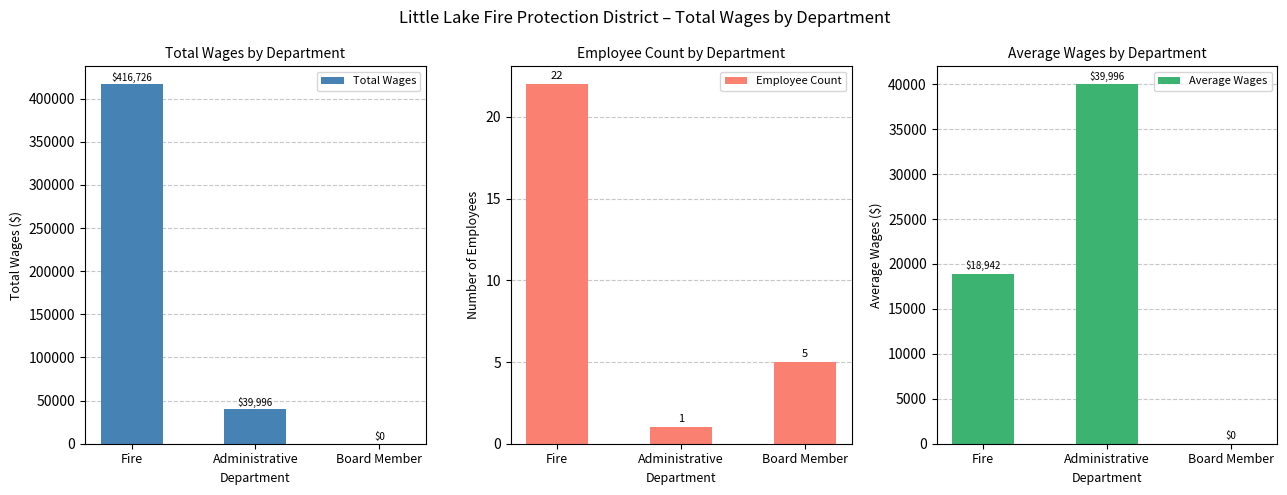

Is it true that Average Wages equals -16210.8 at Board Member?

False